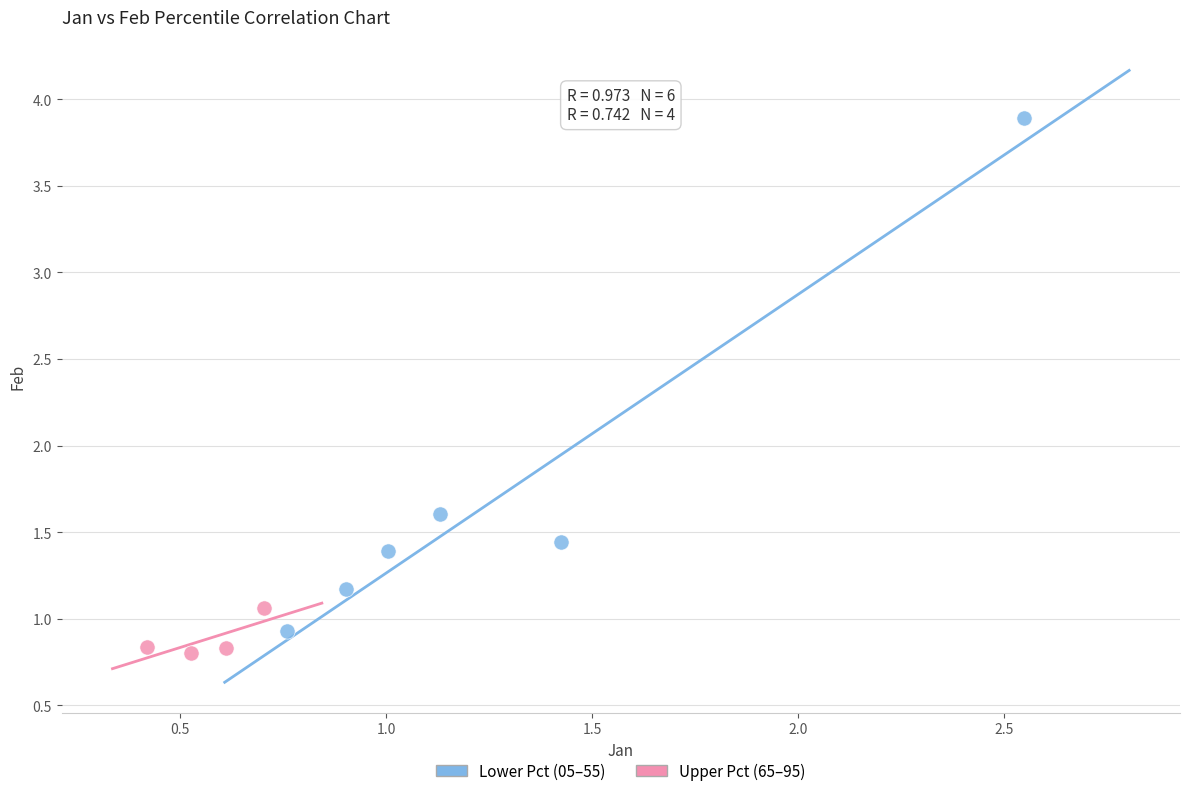

What are all the series names shown in the legend?

Lower Pct (05–55), Upper Pct (65–95)